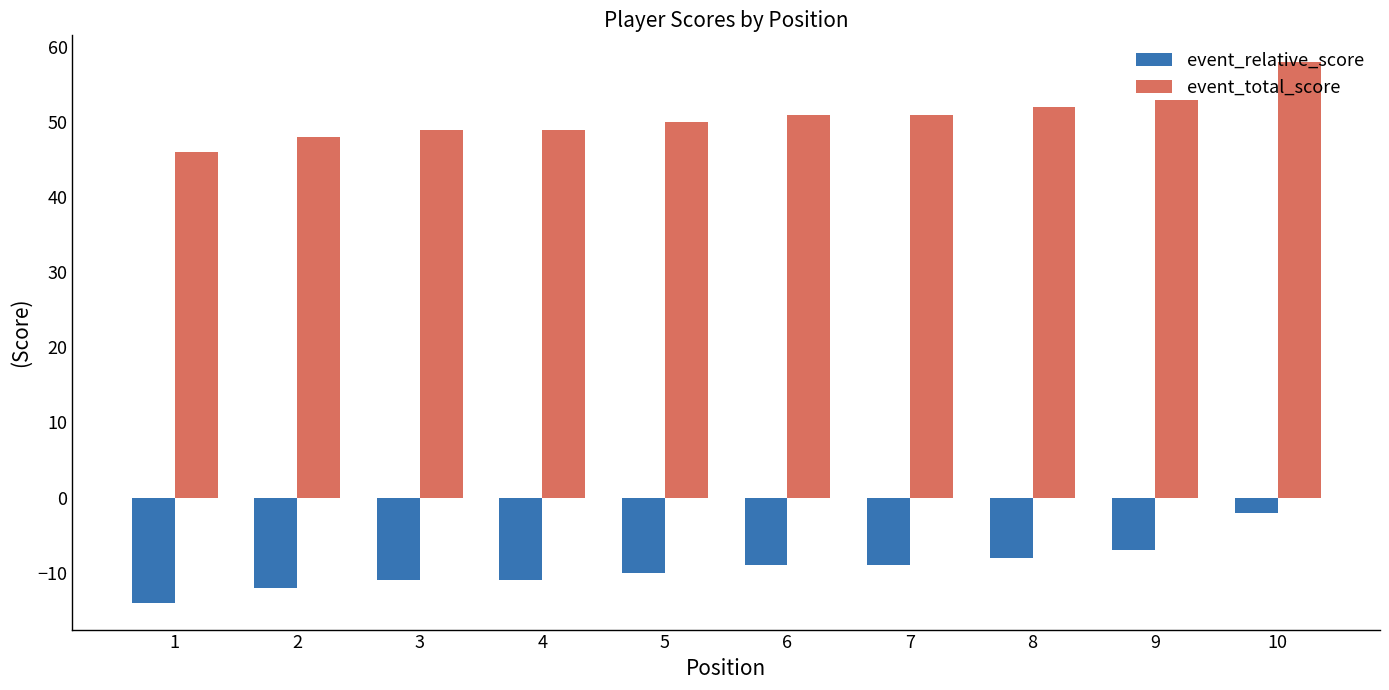

What is the maximum value for event_total_score?

58